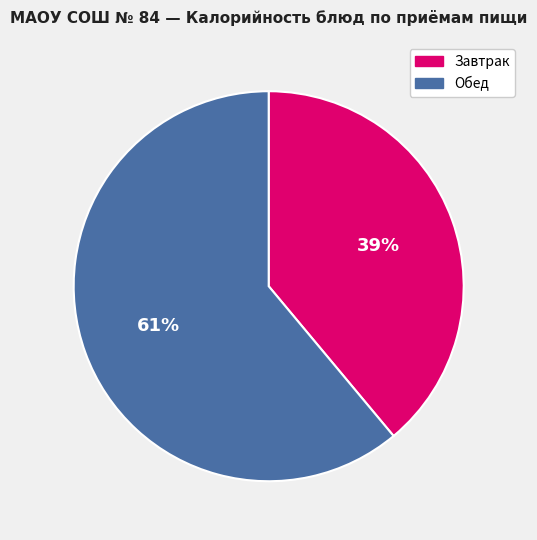

What is the ratio of the value at Завтрак to the value at Обед?

0.6